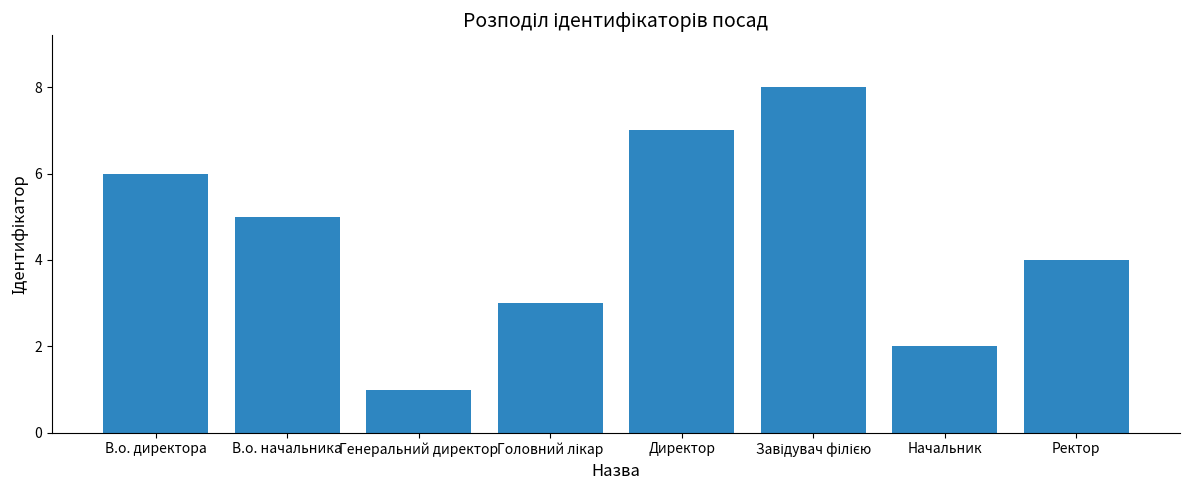

What is the minimum value shown in the chart?

1